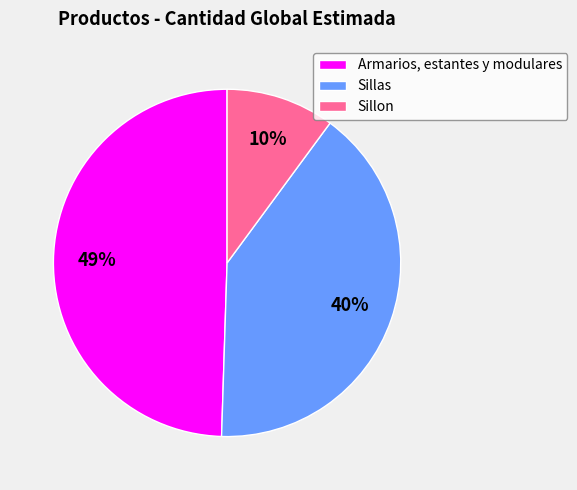

Between Sillas and Armarios, estantes y modulares, which is larger?

Armarios, estantes y modulares